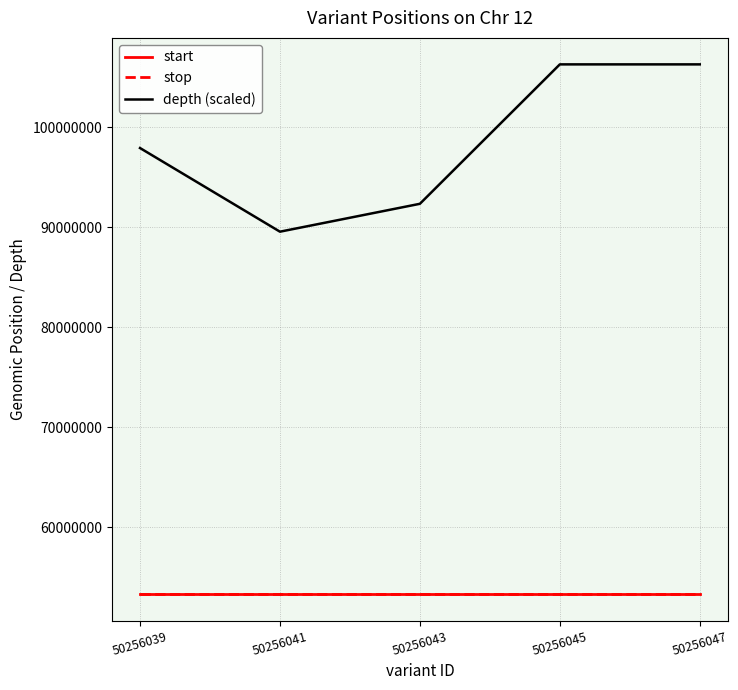

Which series has the largest total across all categories?

depth (scaled)